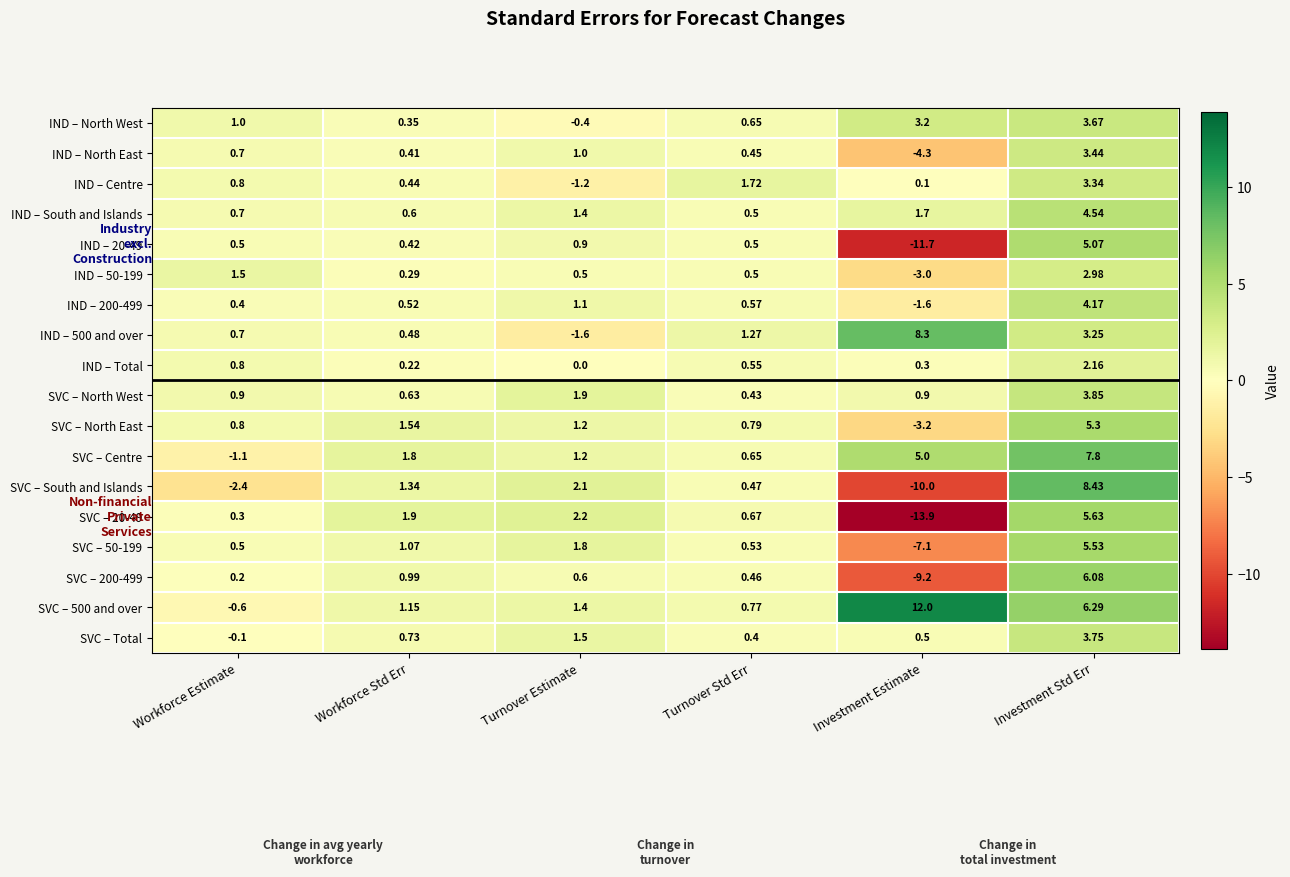

Which category has the lowest value in the IND – 200-499 series?

Investment Estimate